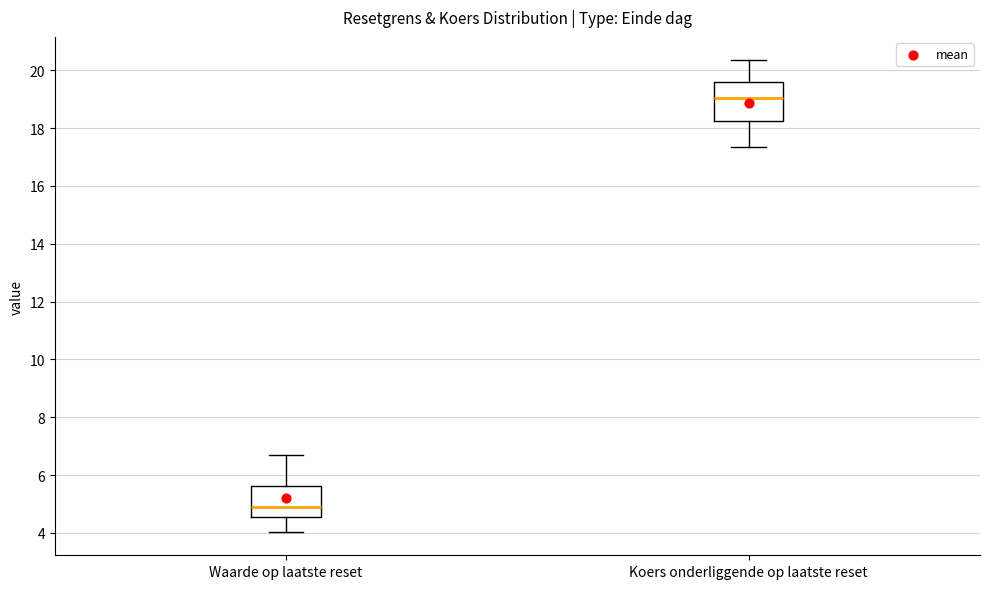

Where is the lower edge of the box for Waarde op laatste reset on the y-axis? The values are not printed on the chart, so give them approximately, as read against the axis.

4.6